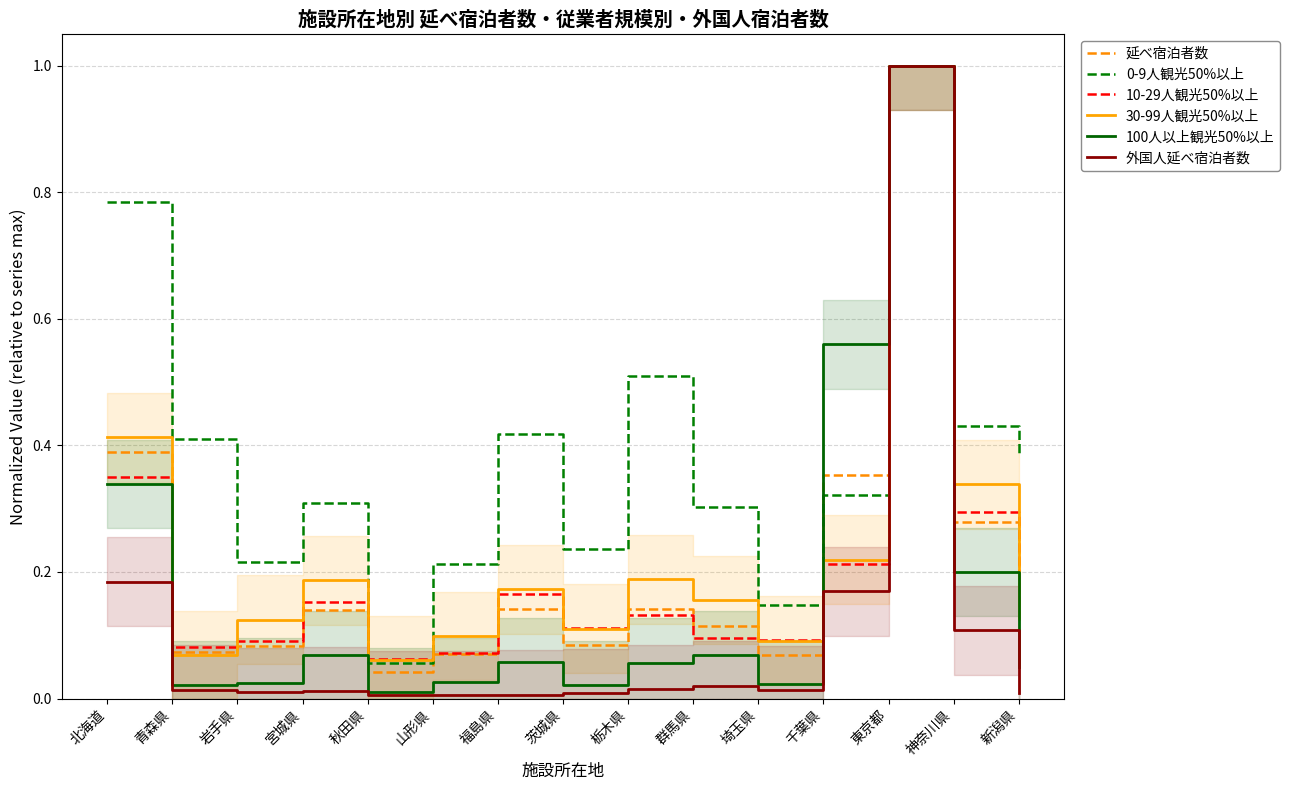

What is the value of the 30-99人観光50%以上 point at the 3rd from the left?

0.1